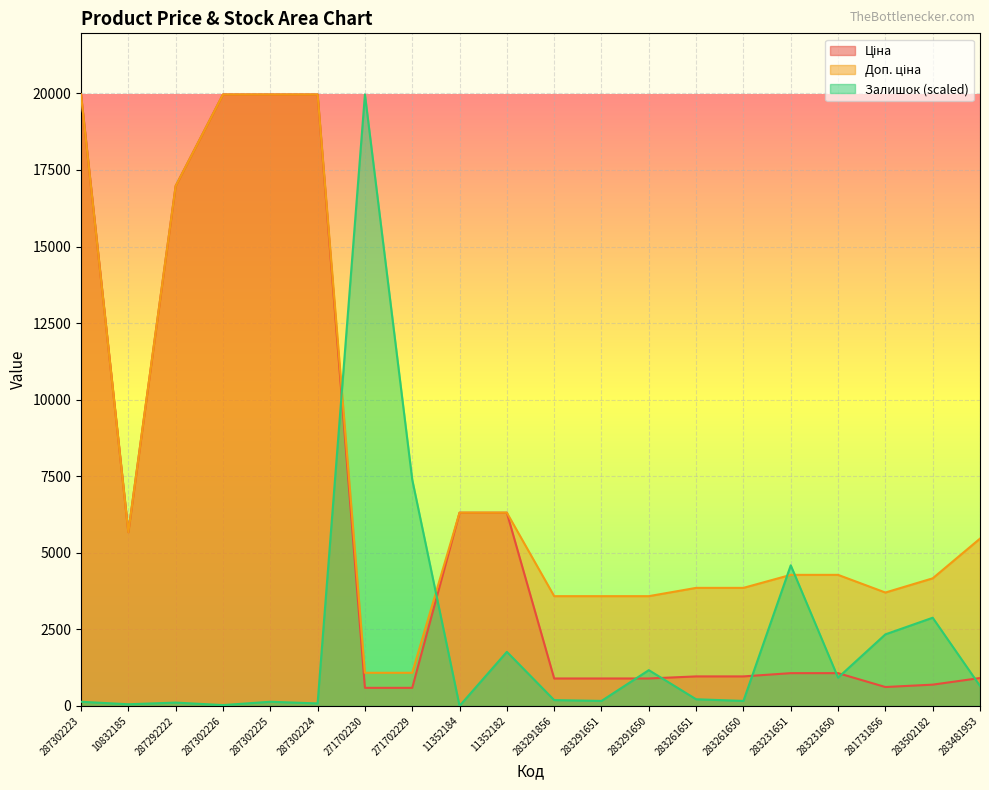

What is the difference between the Залишок values at 287302226 and 283231651?

4563.2